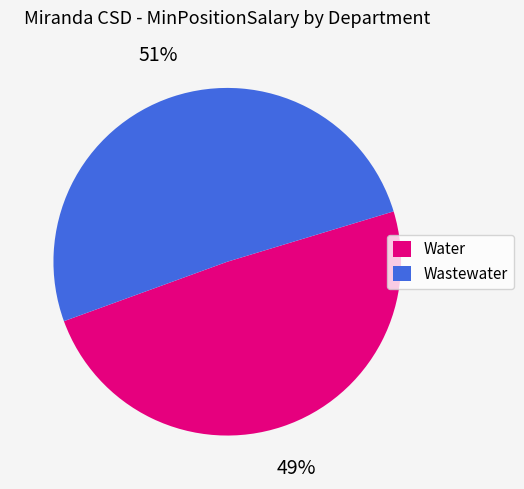

Count the number of slices in the pie.

2